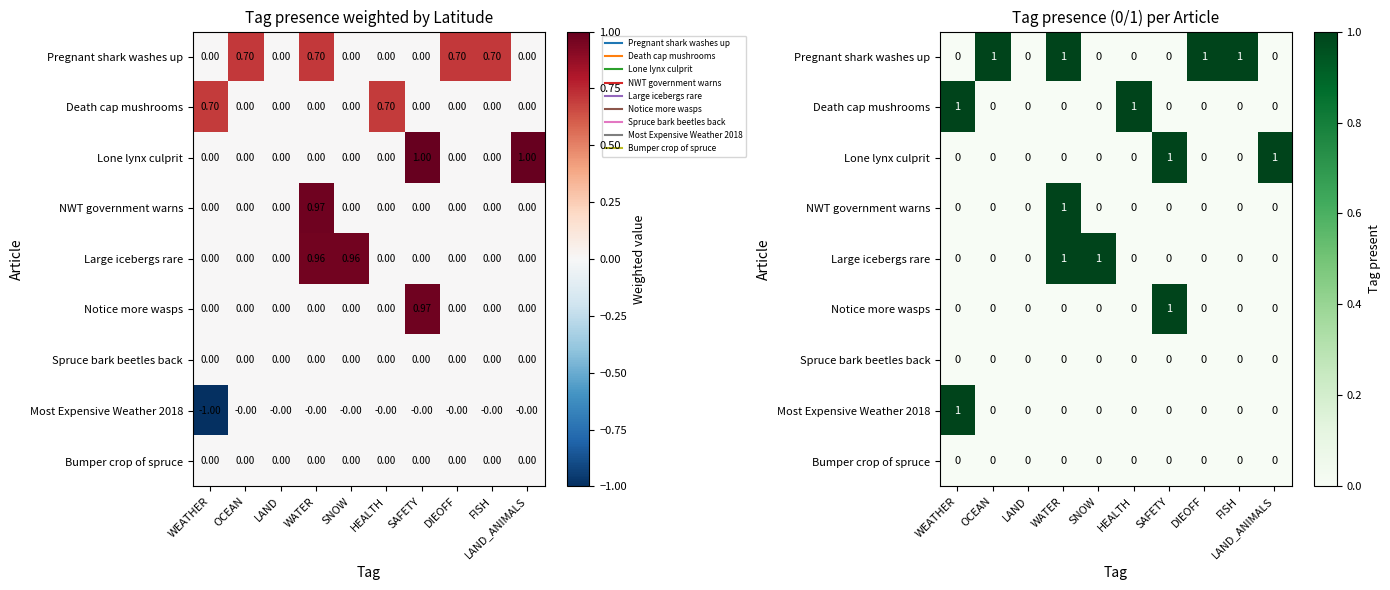

At how many categories does at least one series exceed 0?

9